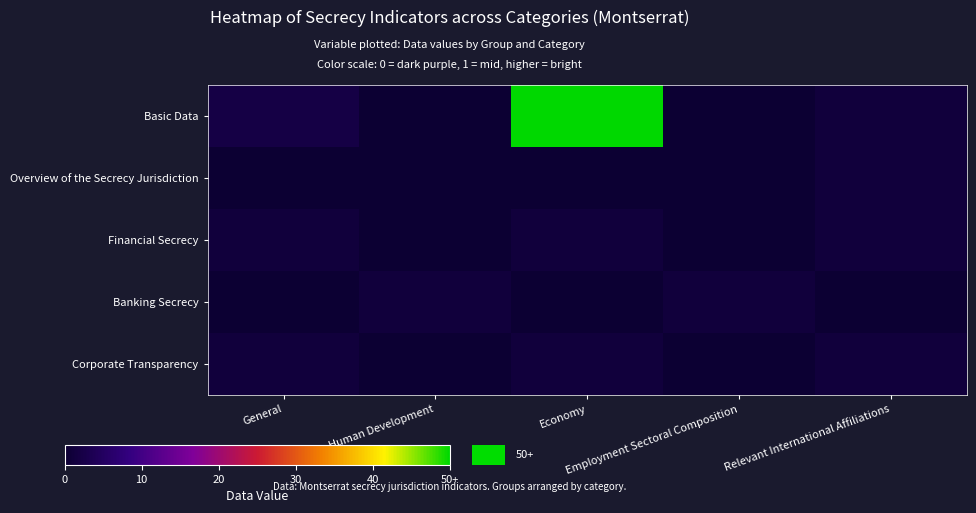

At how many categories does at least one series exceed 7?

1